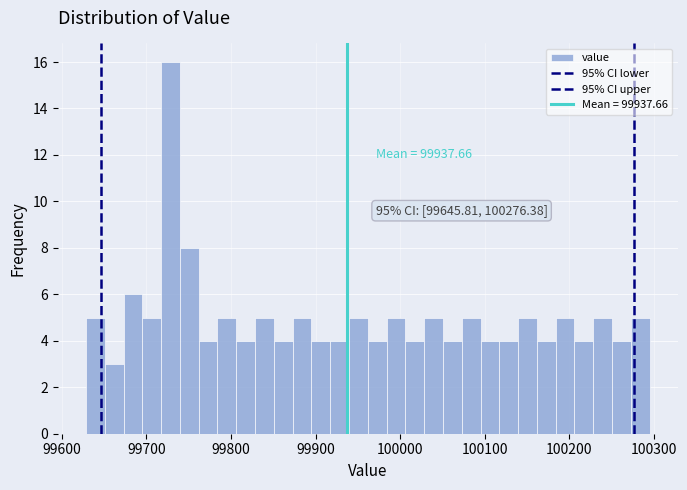

Around what value on the x-axis is the tallest bar? Give the approximate position of its centre, as read against the axis.

99730